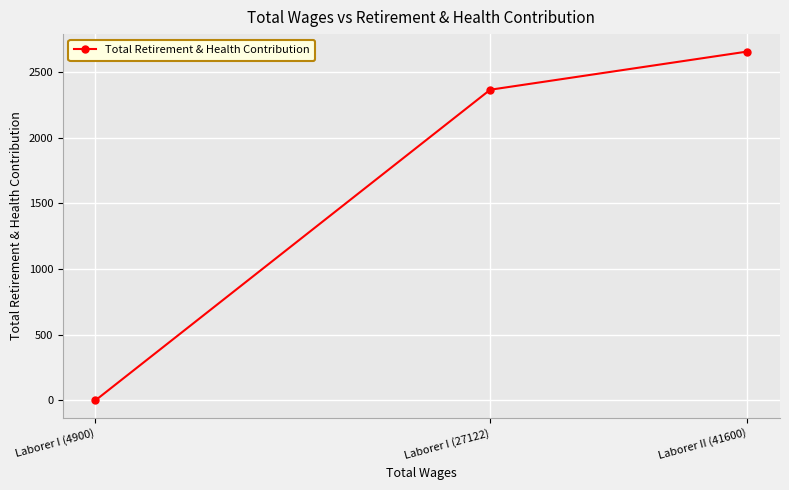

Rank the categories by value from lowest to highest.

Laborer I (4900), Laborer I (27122), Laborer II (41600)